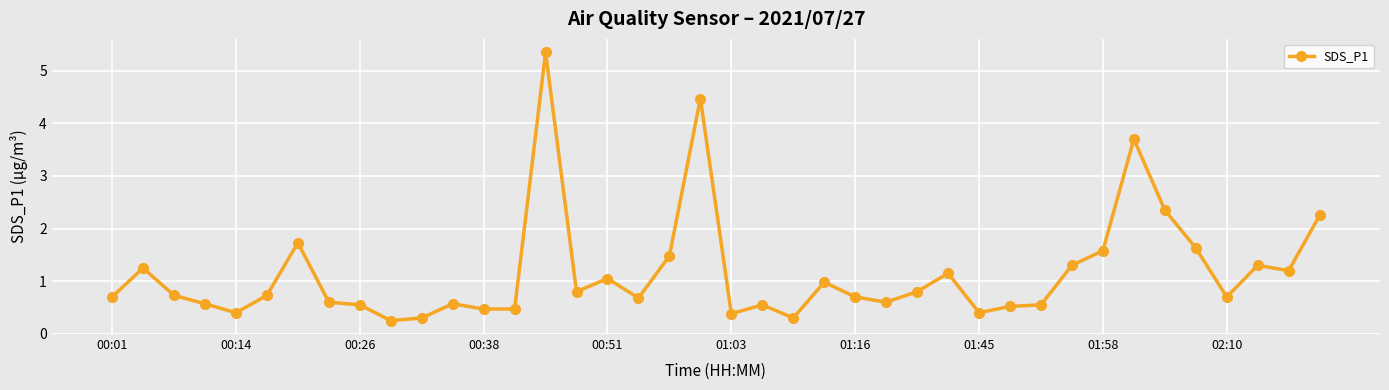

What is the value of the 7th point from the left?

1.7